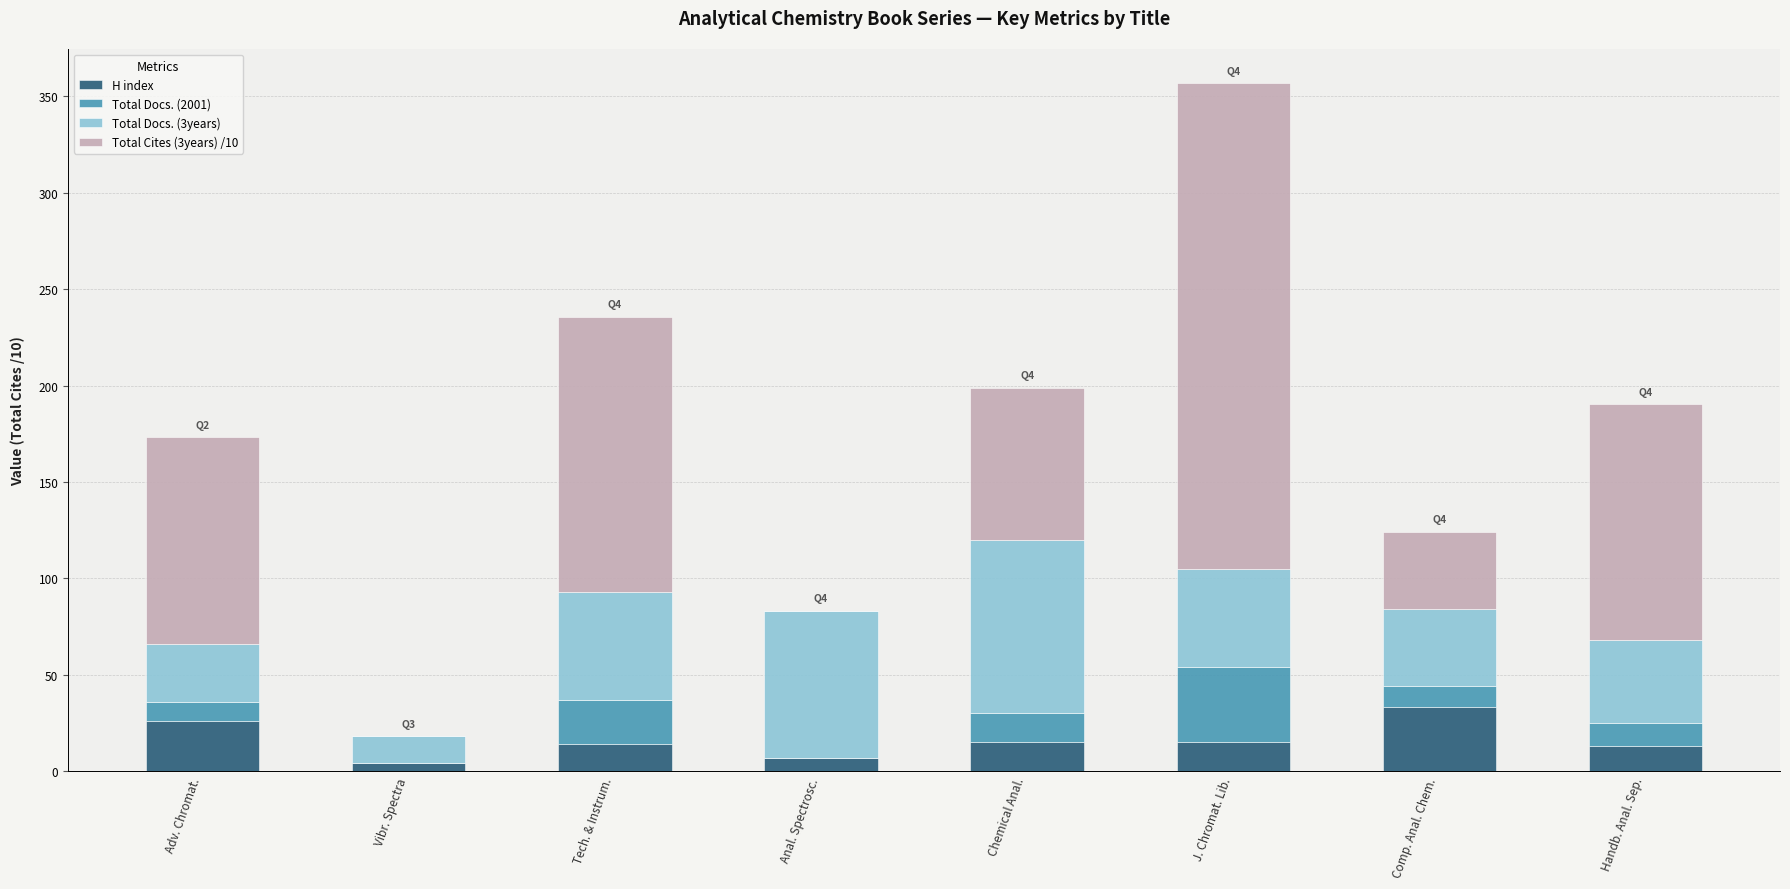

True or false: H index has a value of 14.0 at Tech. & Instrum..

True